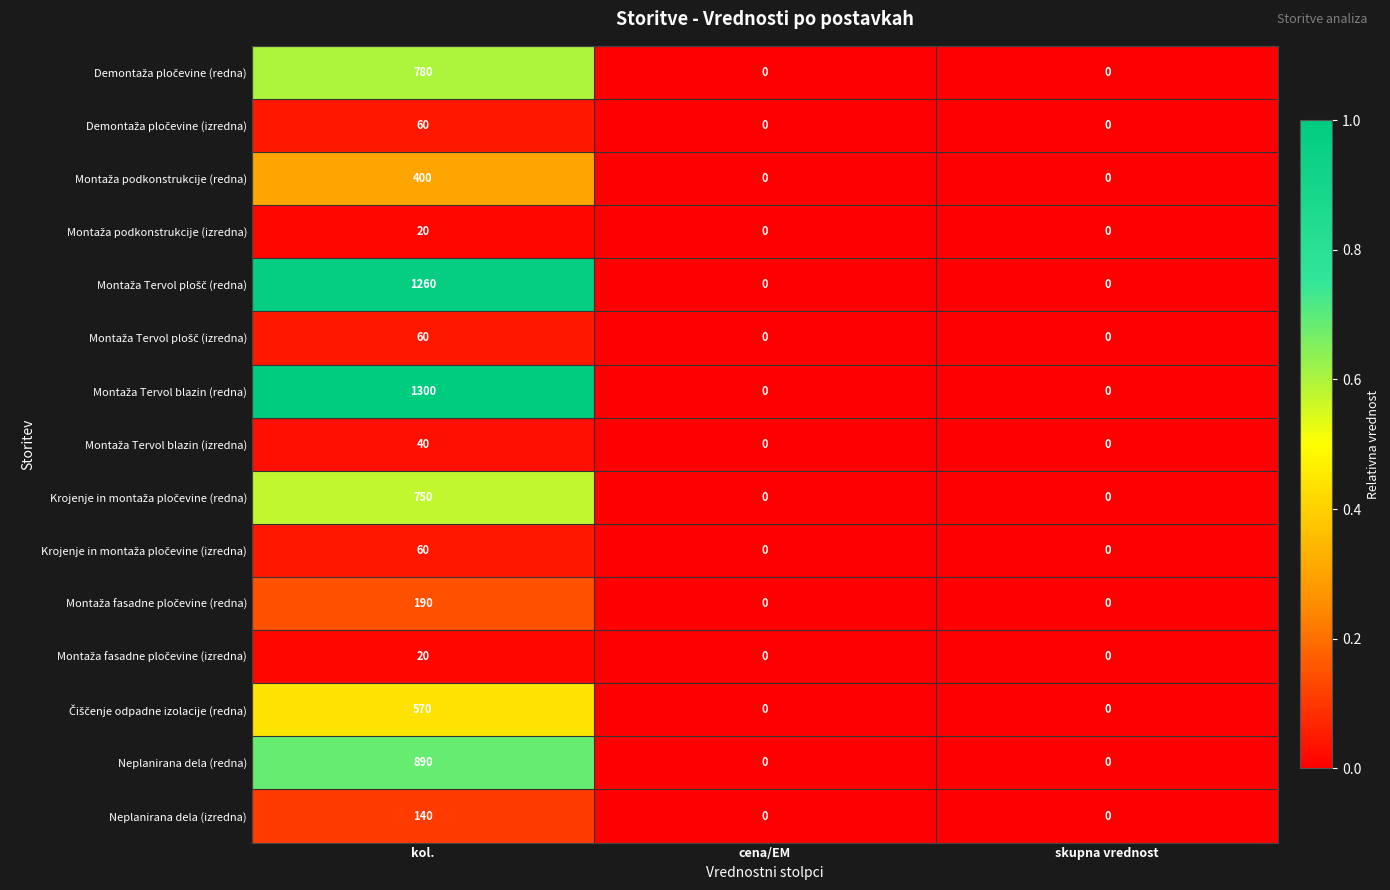

At which category does the chart reach its peak across all series?

kol.